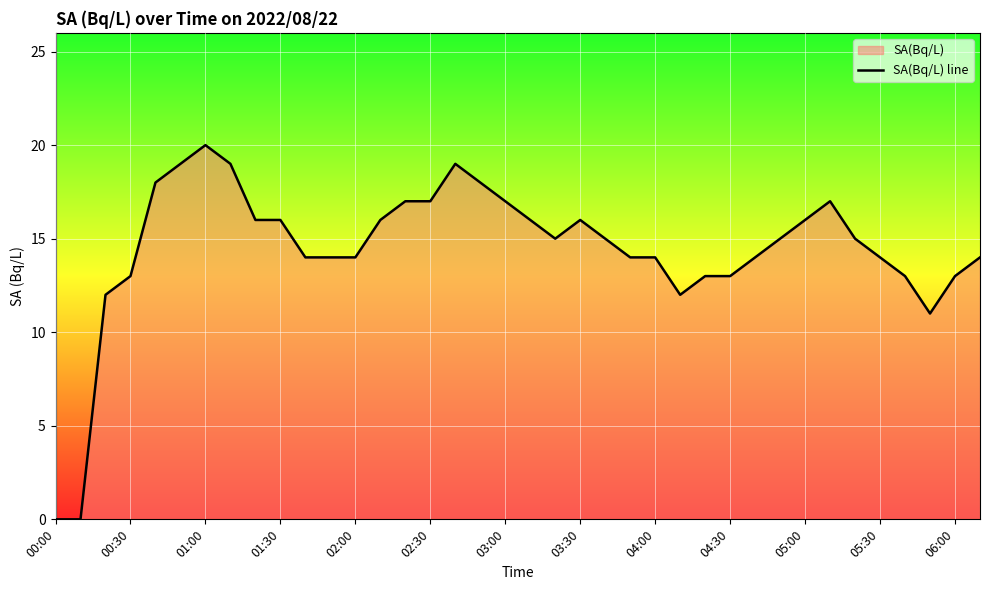

The chart shows a value of 6 at 28. True or false?

False